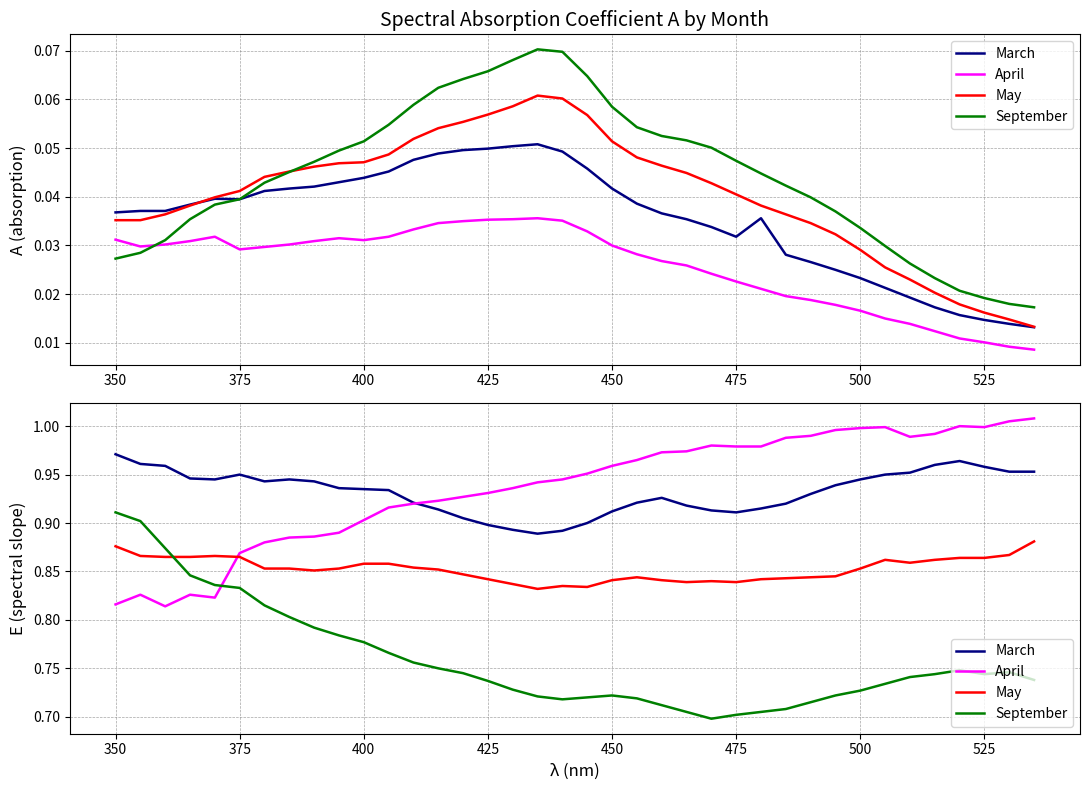

Rank the series by their maximum value, from highest to lowest.

April, March, September, May